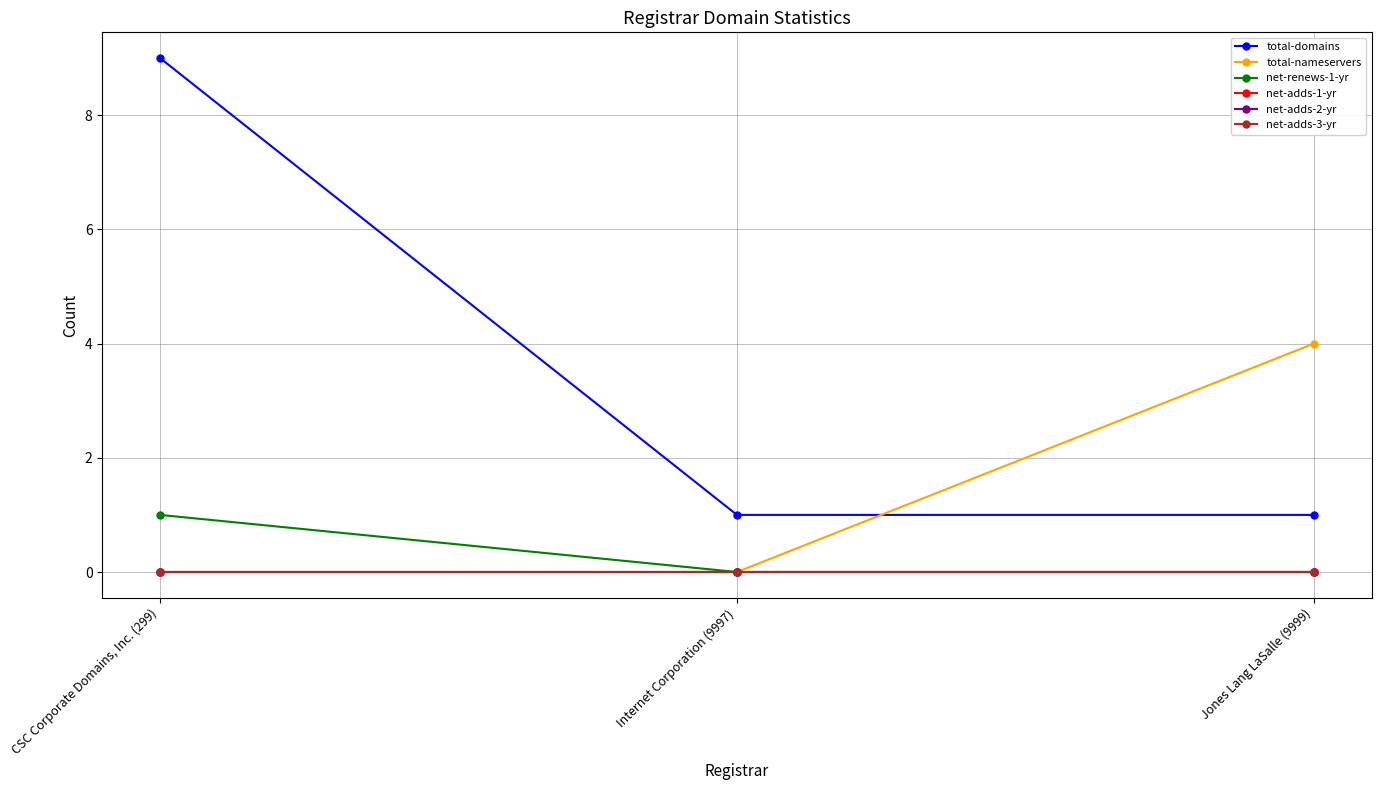

At which category is the sum across all series the highest?

CSC Corporate Domains, Inc. (299)